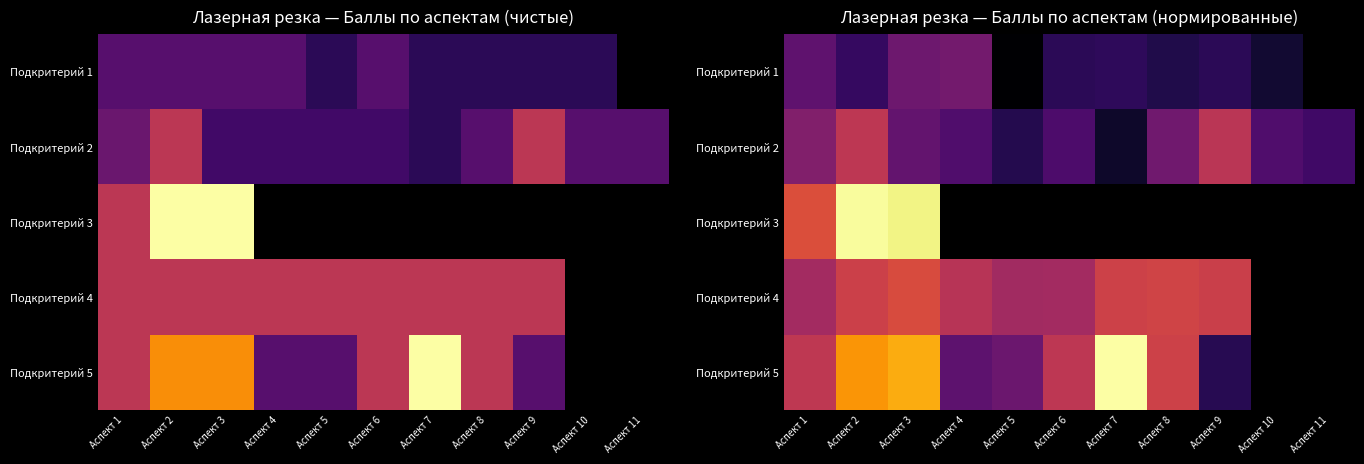

What is the total value across all series at Аспект 1?

4.3